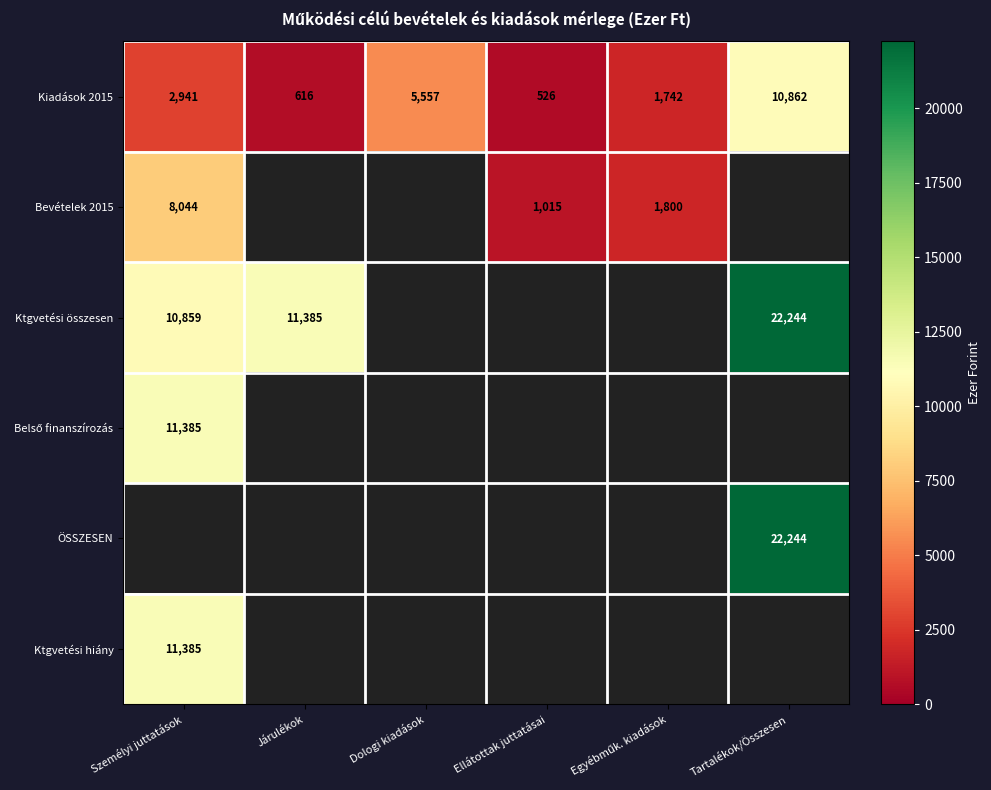

At which label is Kiadások 2015 closest to 5694?

Dologi kiadások